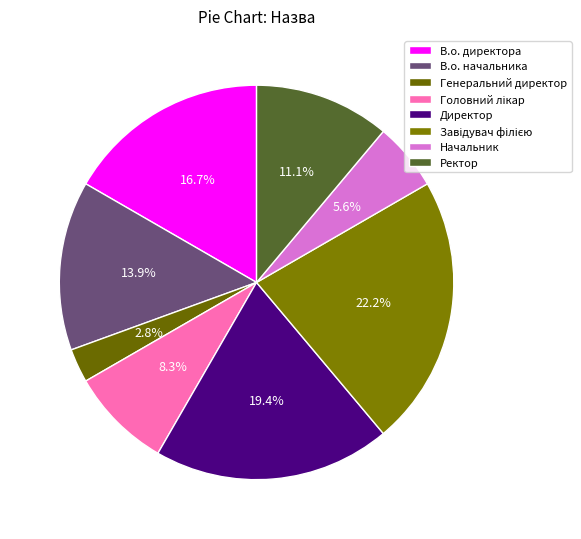

Rank the categories by value from highest to lowest.

Завідувач філією, Директор, В.о. директора, В.о. начальника, Ректор, Головний лікар, Начальник, Генеральний директор